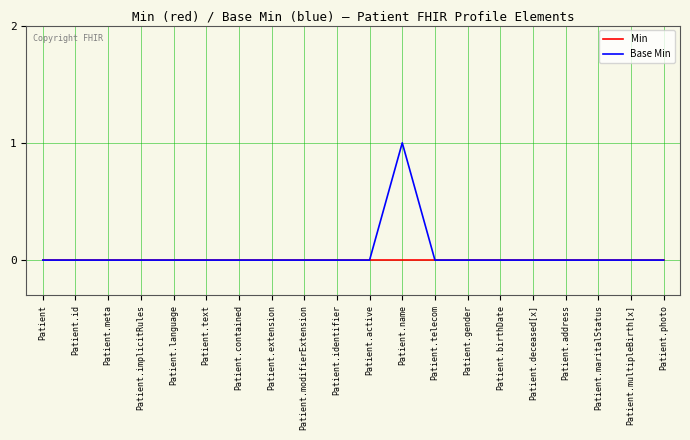

At which category is the sum across all series the highest?

Patient.name